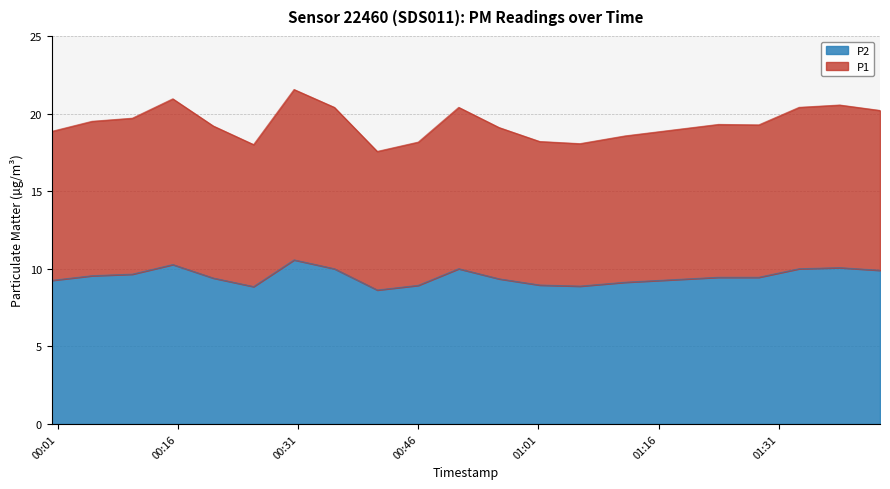

What is the value of the P1 point at the 12th from the left?

19.1